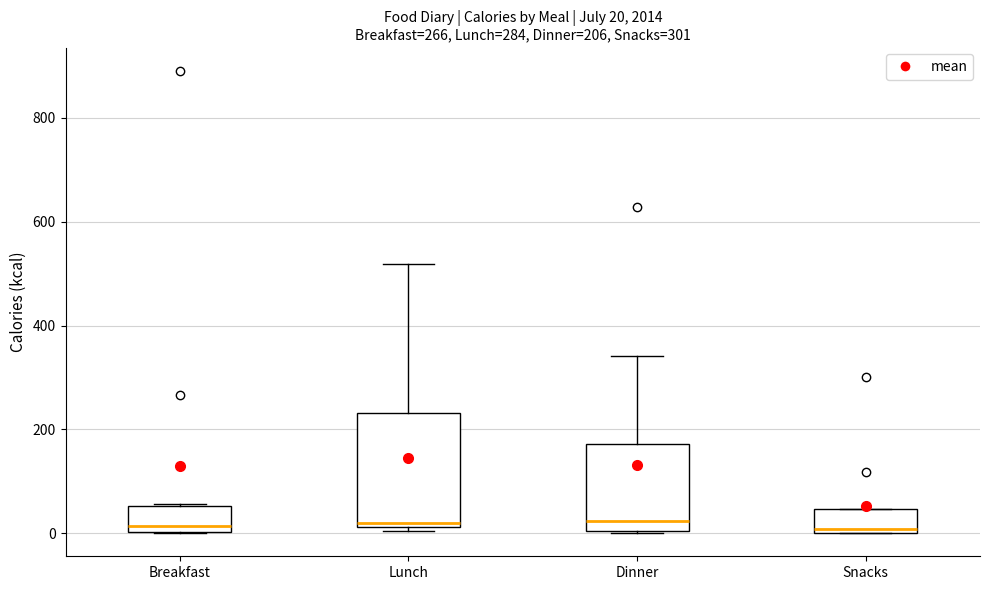

Which box is the tallest, from its lower edge to its upper edge?

Lunch